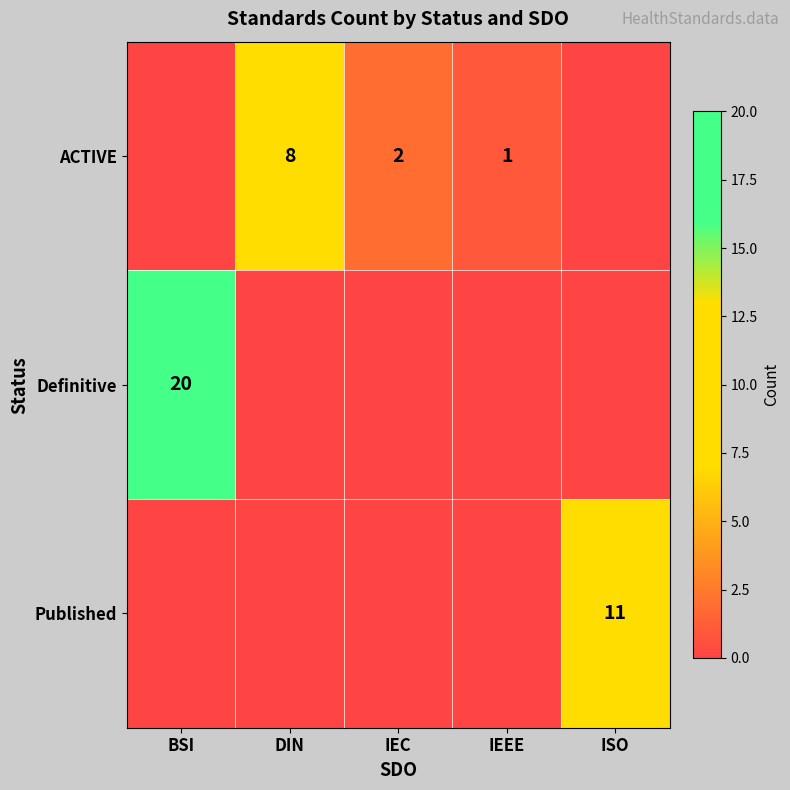

Is it true that ACTIVE equals 1 at IEC?

False